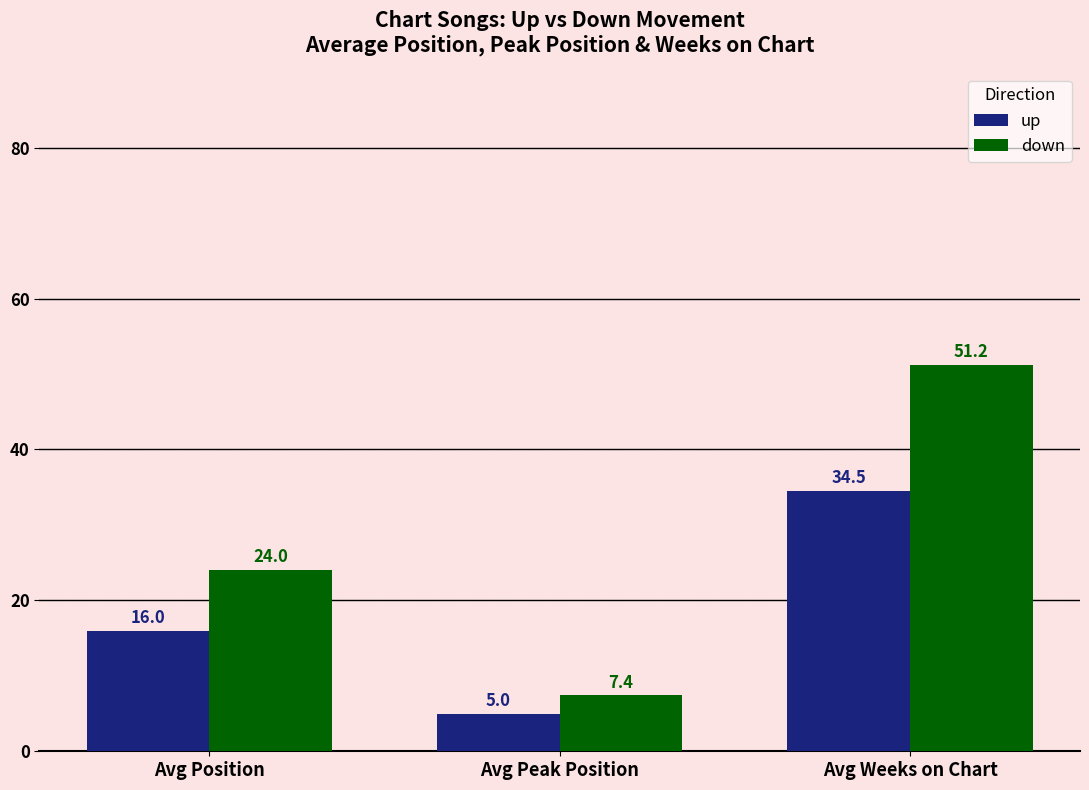

True or false: up has a value of 16.0 at Avg Position.

True